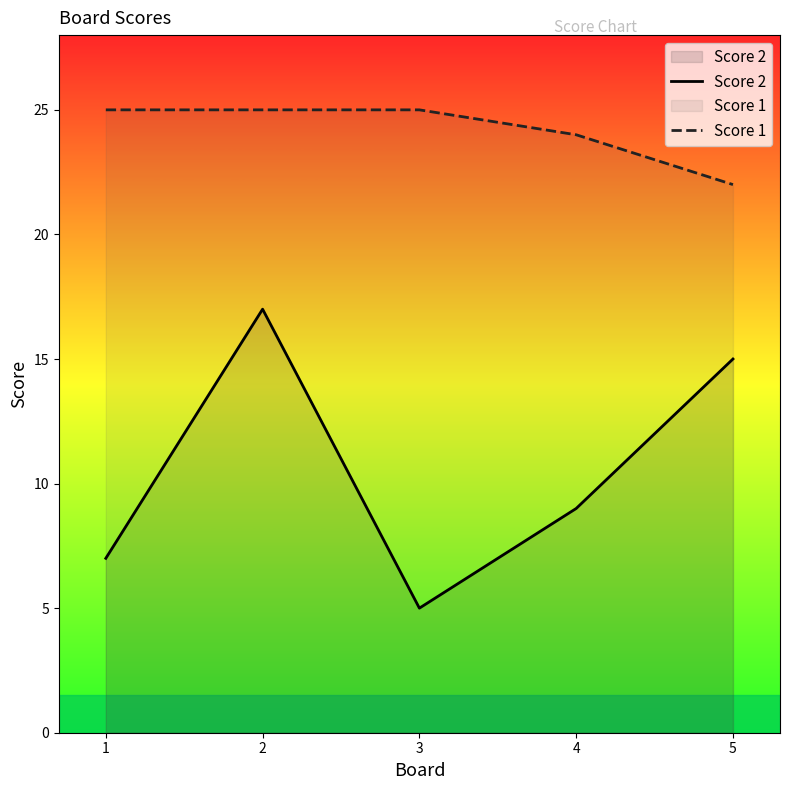

At how many categories does at least one series exceed 7?

5